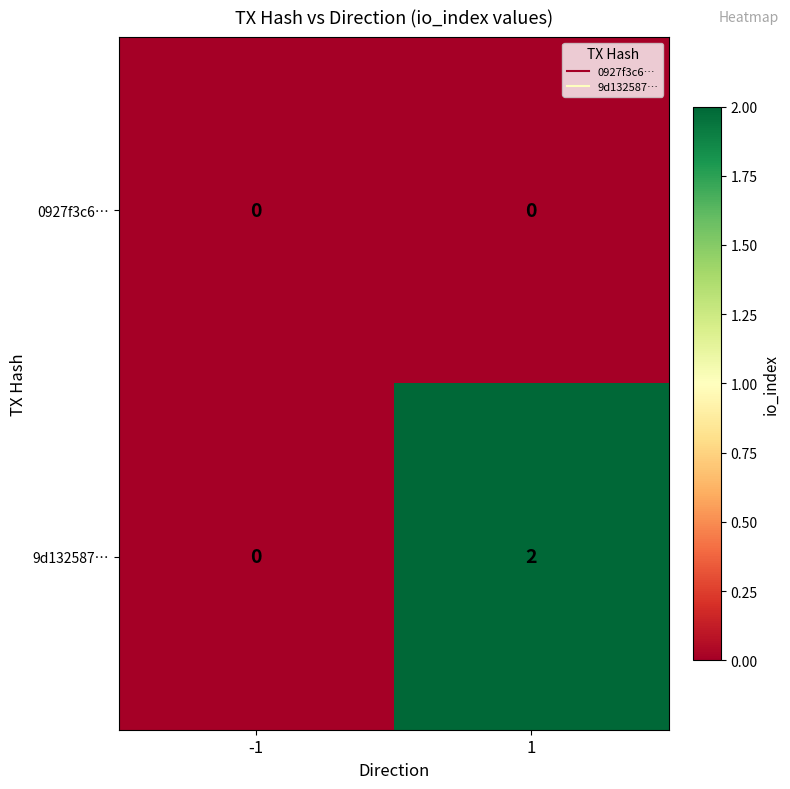

Which label corresponds to the largest value in the chart?

1